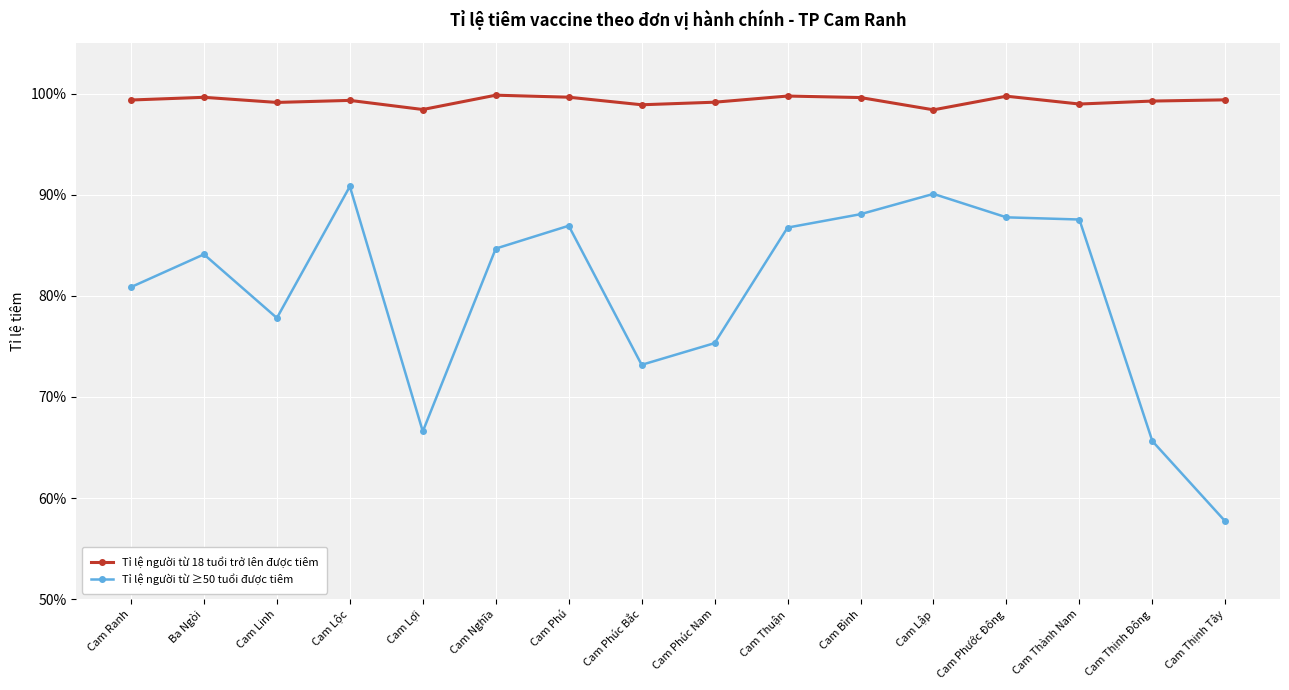

At which category is the sum across all series the highest?

Cam Lộc